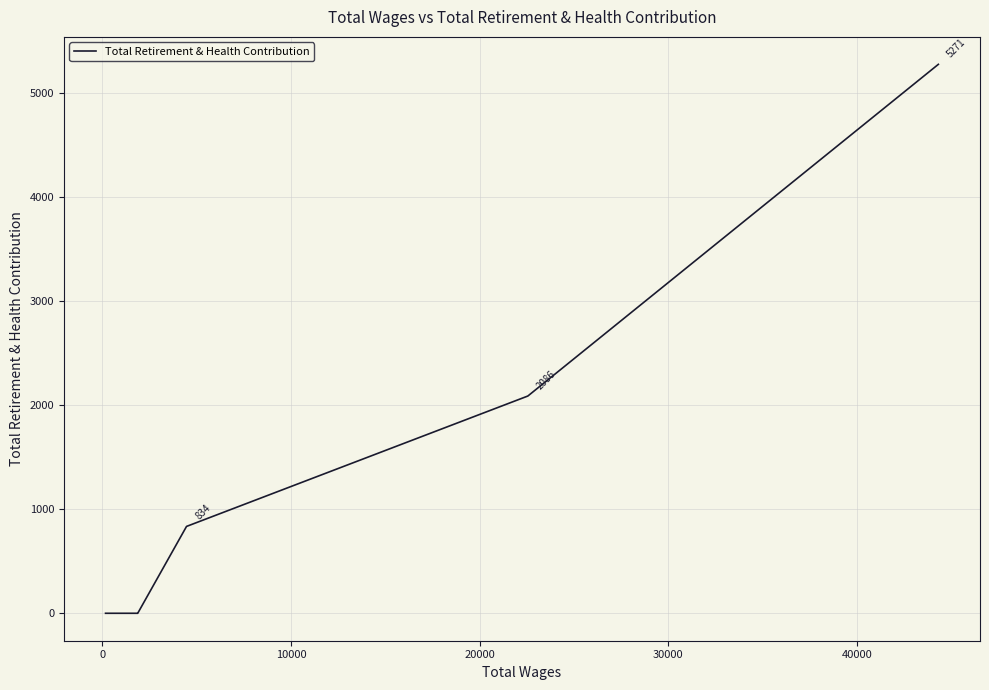

What is the difference between the maximum and minimum values?

5271